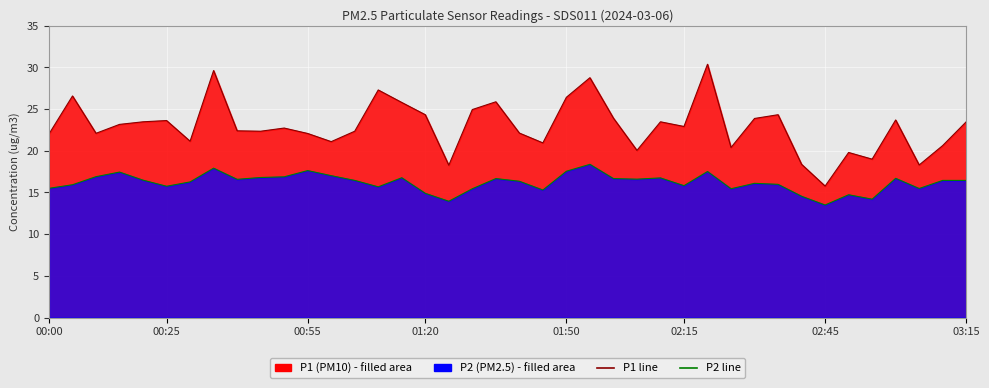

Which series has the widest spread of values?

P1 line